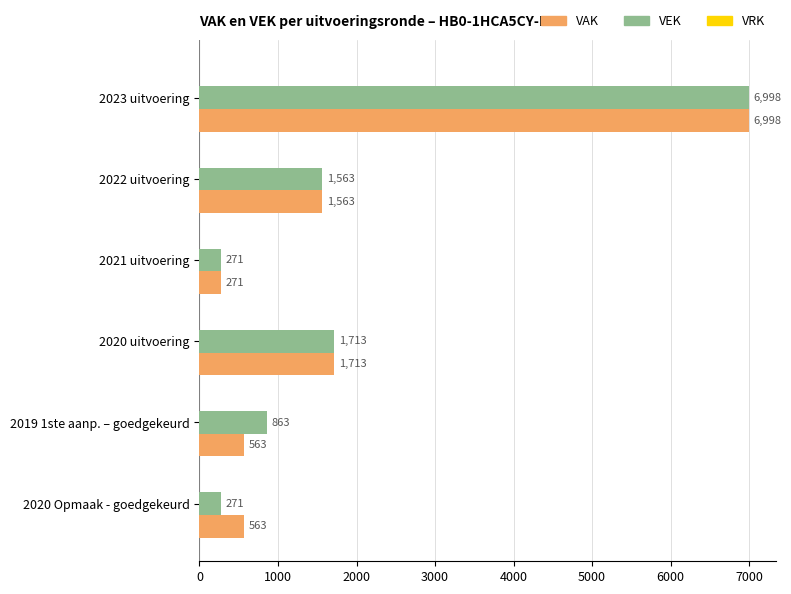

List the series in order of their overall mean, highest first.

VEK, VAK